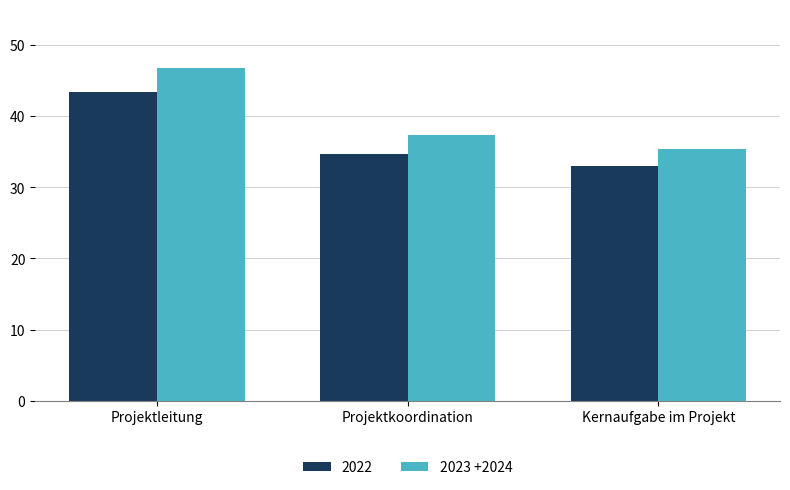

Which category has the highest value across all series?

Projektleitung